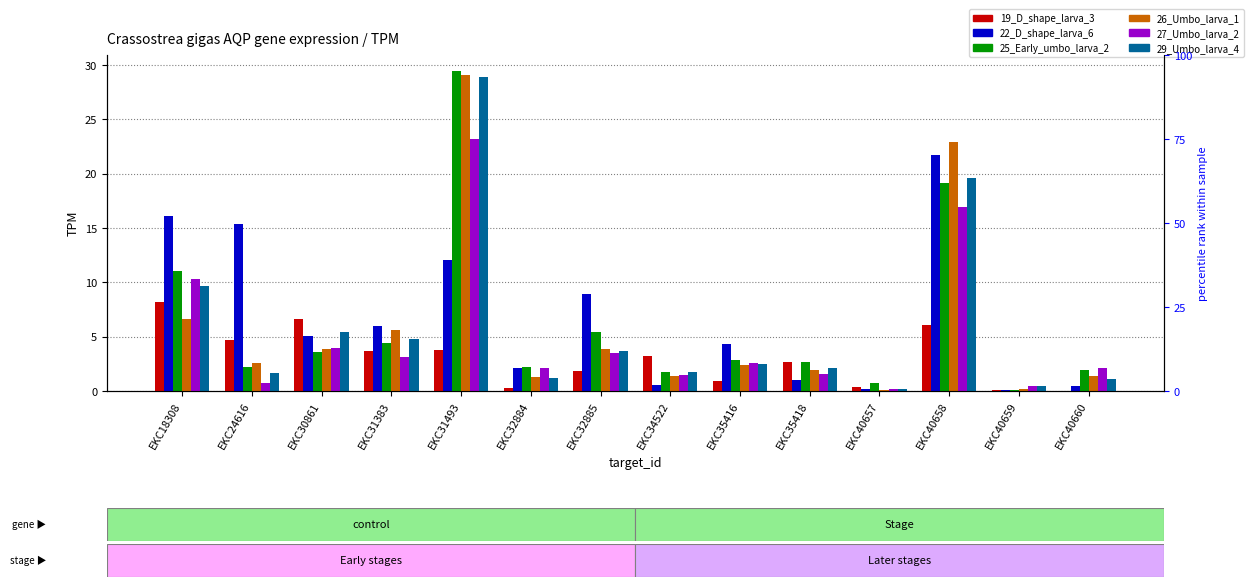

What is the highest value of the 19_D_shape_larva_3 series?

8.2